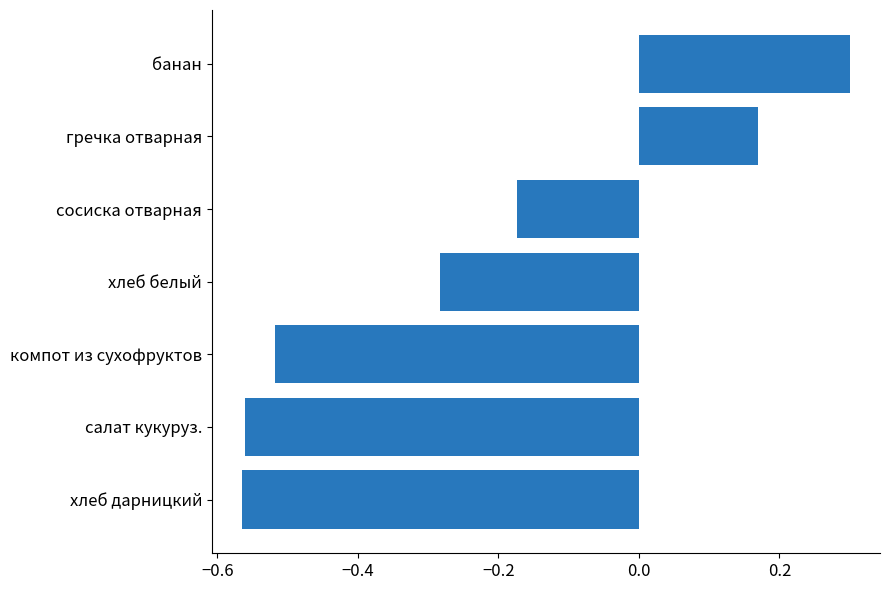

Count the values in the range 0 to 1.

2